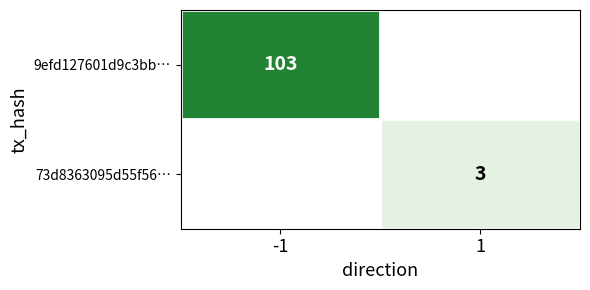

The 73d8363095d55f56… series shows 3 at 1. True or false?

True